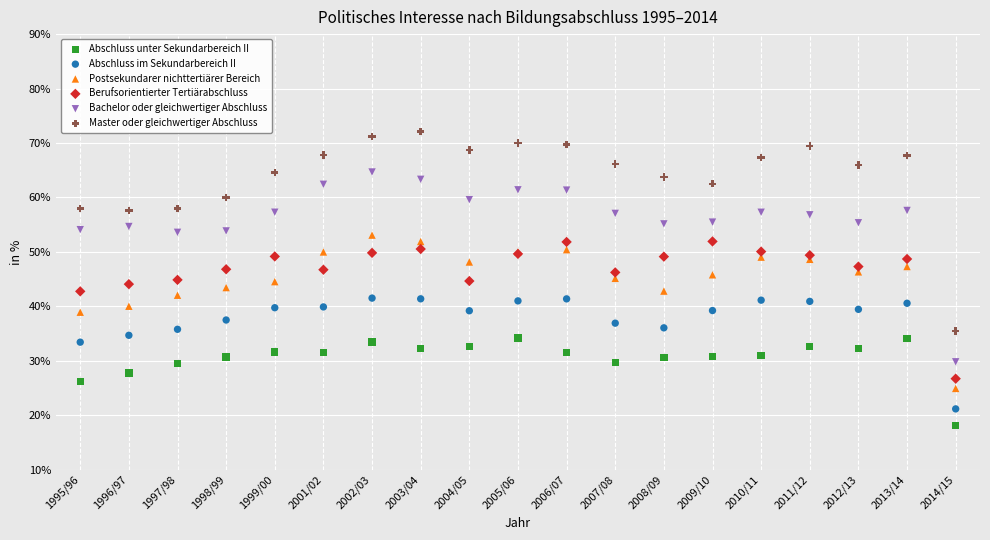

Which series has the widest spread of Y values?

Master oder gleichwertiger Abschluss